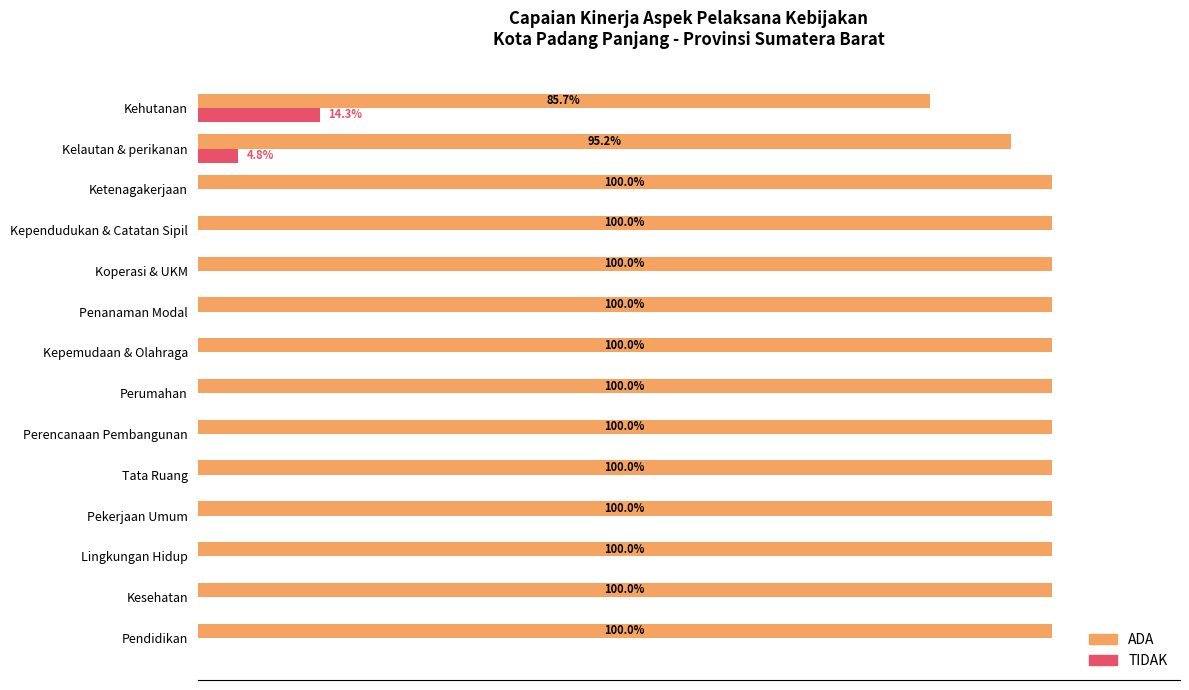

At which label is TIDAK closest to 7?

Kelautan & perikanan